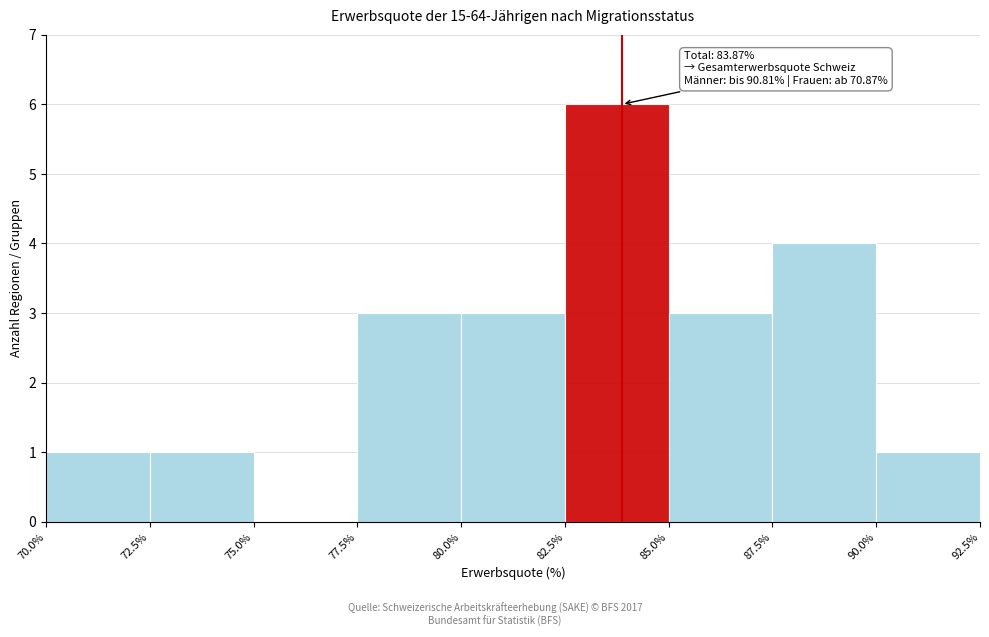

Which range on the x-axis has the tallest bar?

82.5% to 85.0%